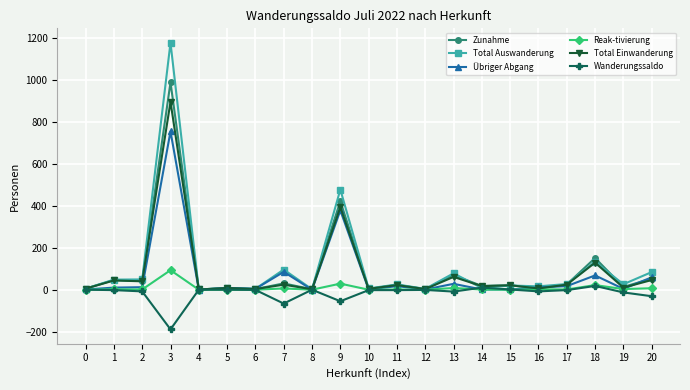

Which series has the largest total across all categories?

Total Auswanderung